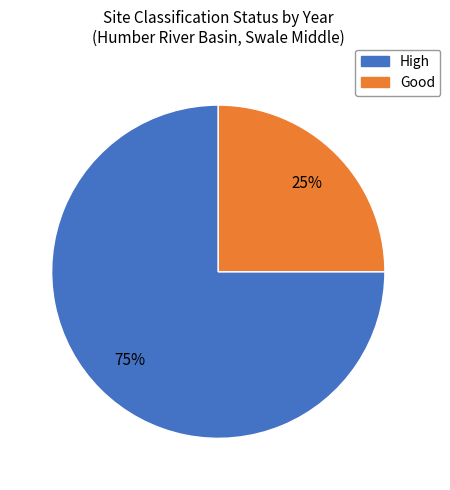

To the nearest percent, what is the difference between the largest and smallest slice percentages?

50%